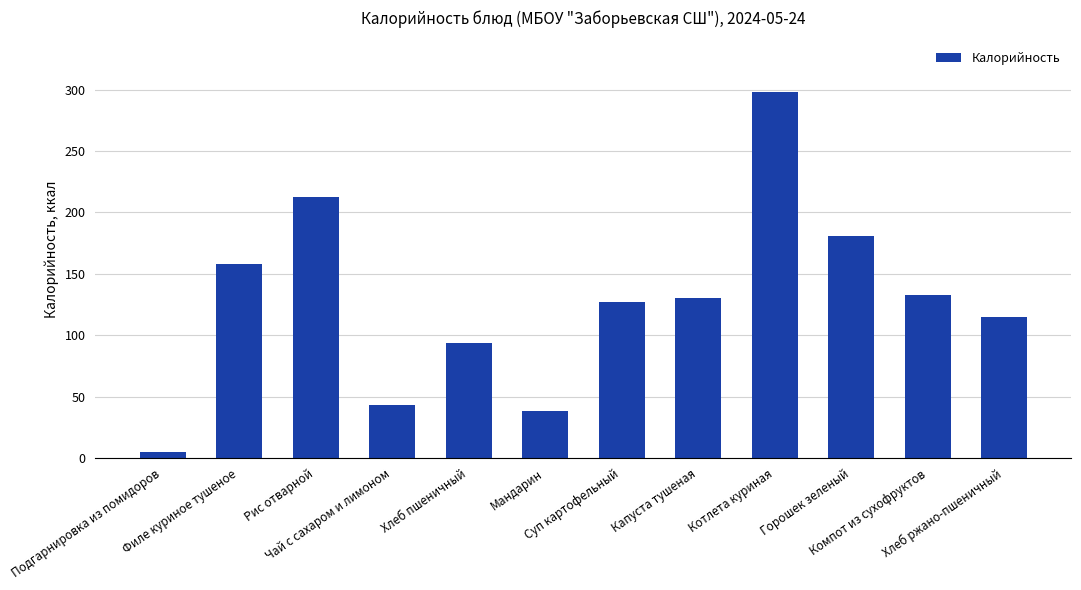

Which category has the lowest value across all series?

Подгарнировка из помидоров